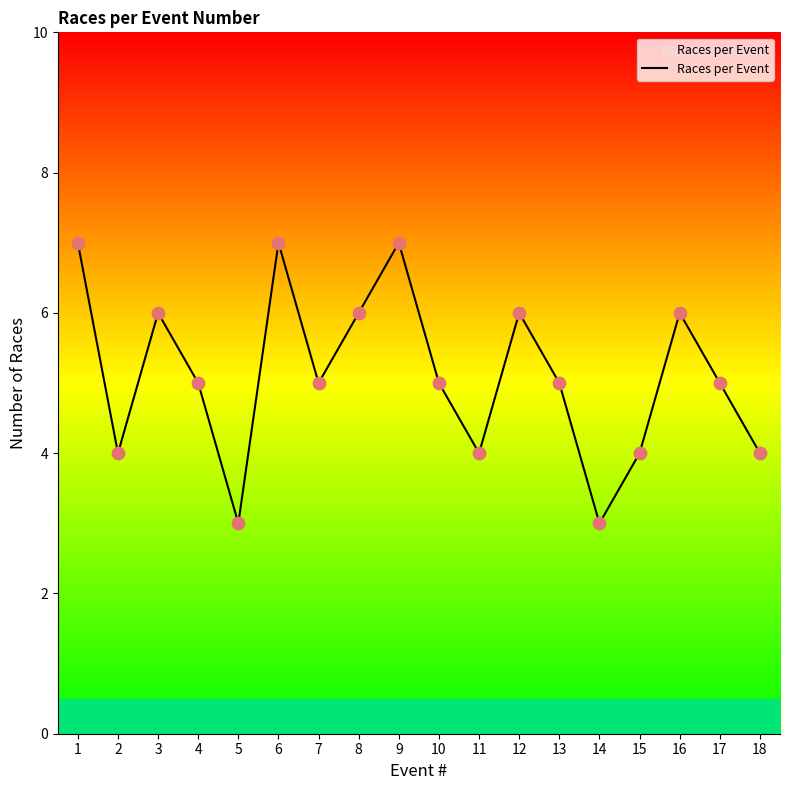

Between 5 and 4, which is larger?

4